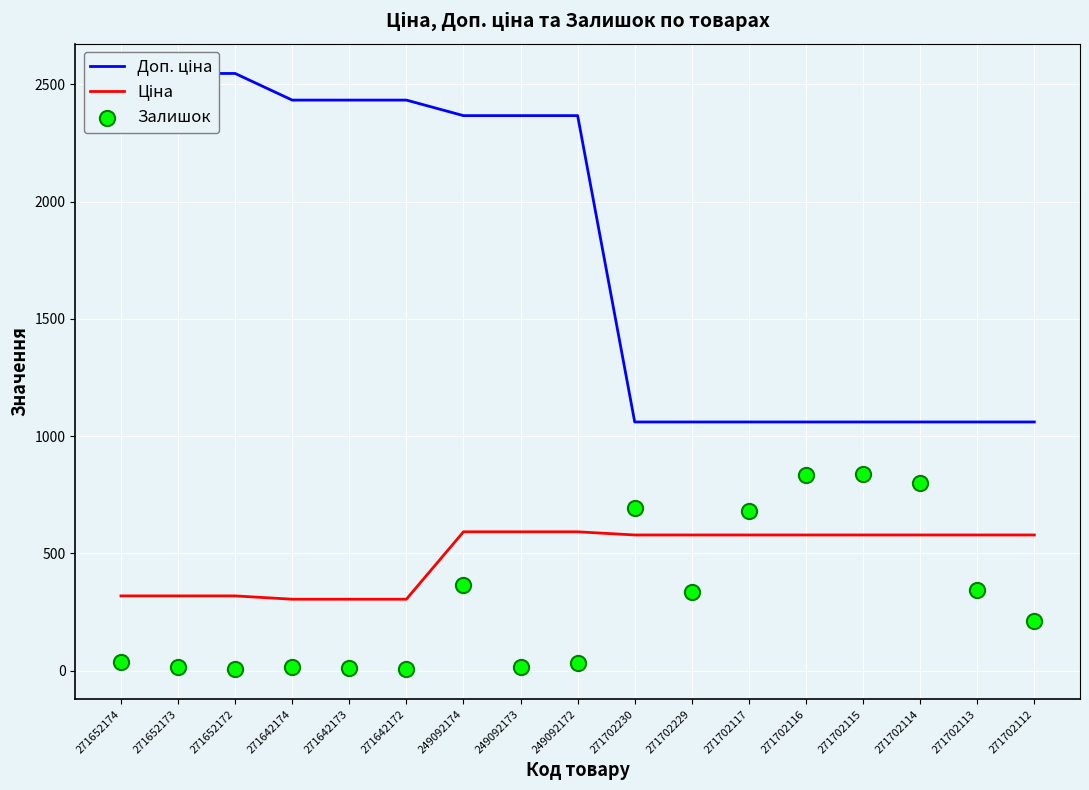

At how many categories does at least one series exceed 1465?

9